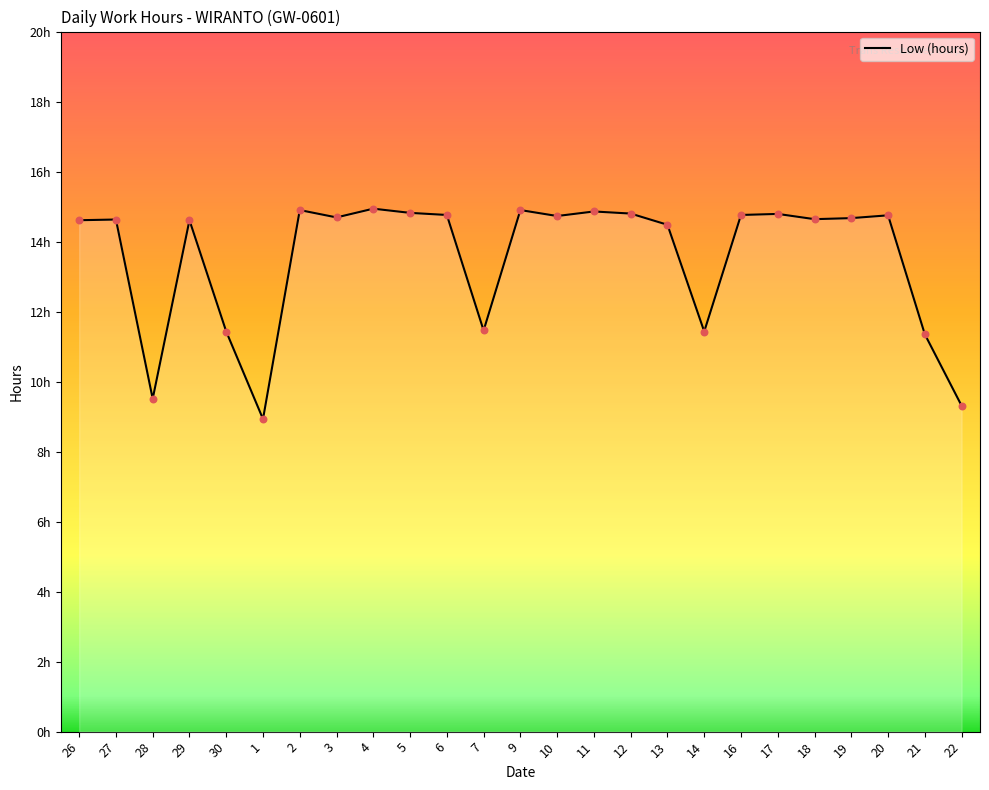

Between 9 and 5, which is larger?

9